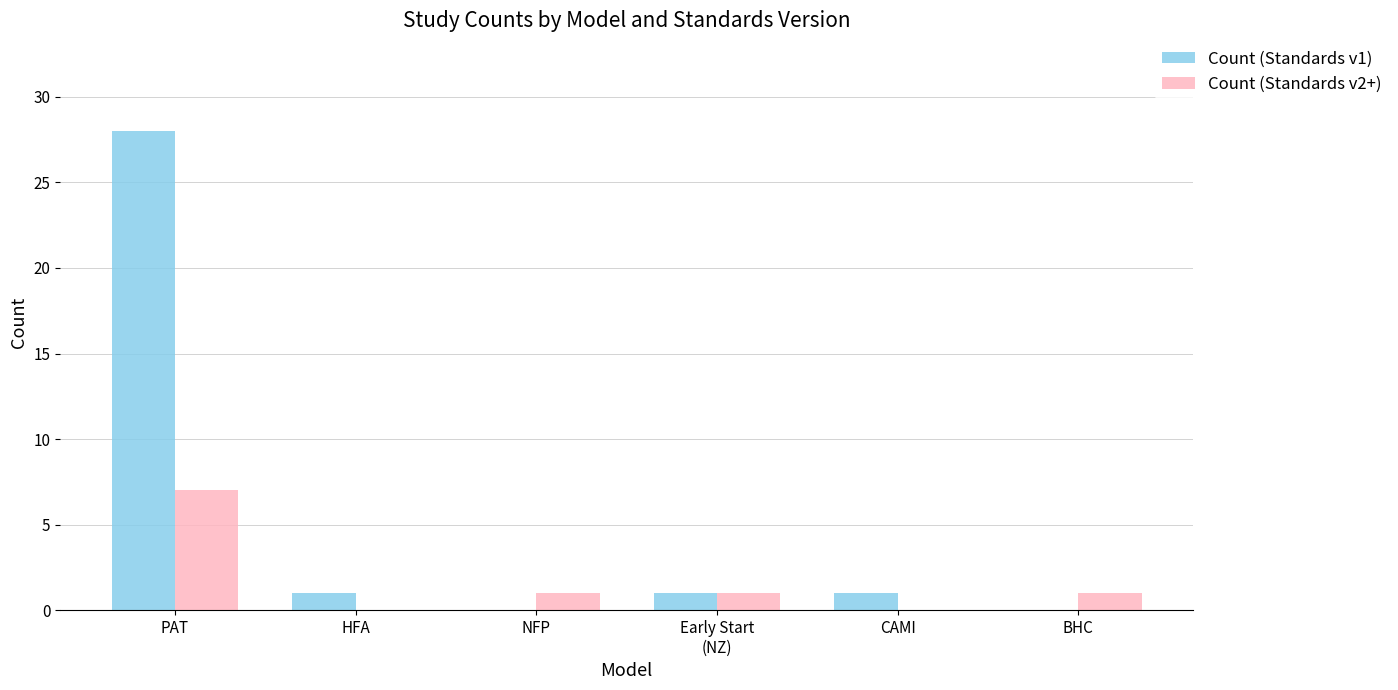

What are all the series names shown in the legend?

Count (Standards v1), Count (Standards v2+)